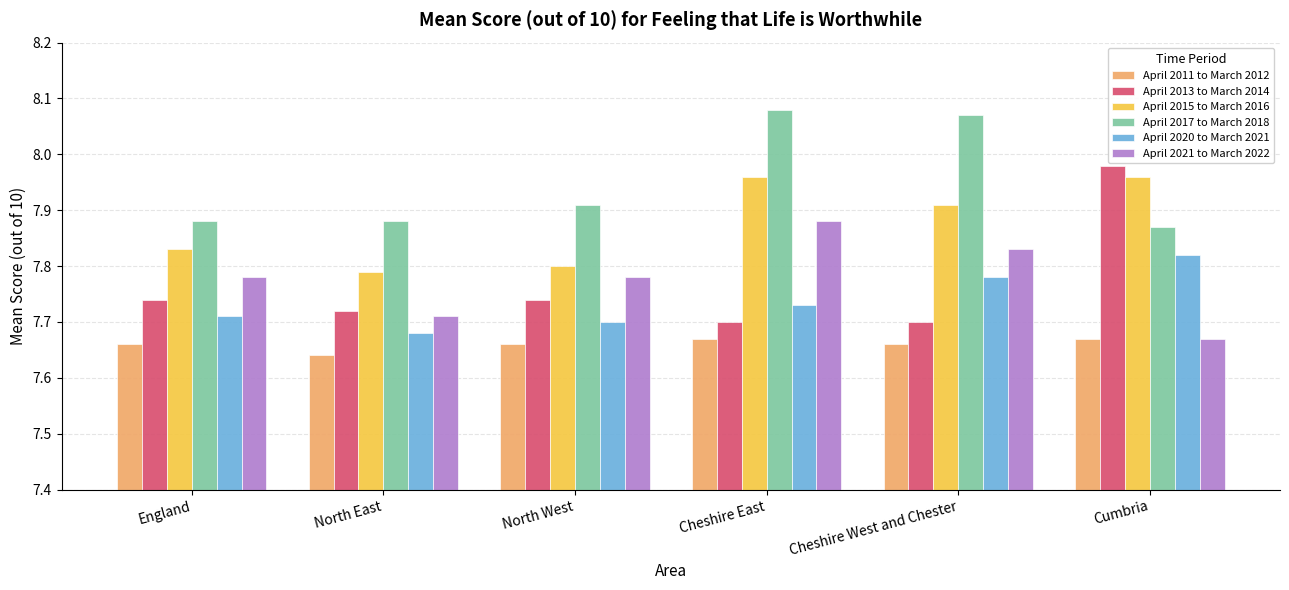

What is the difference between the April 2015 to March 2016 values at Cheshire West and Chester and North East?

0.1